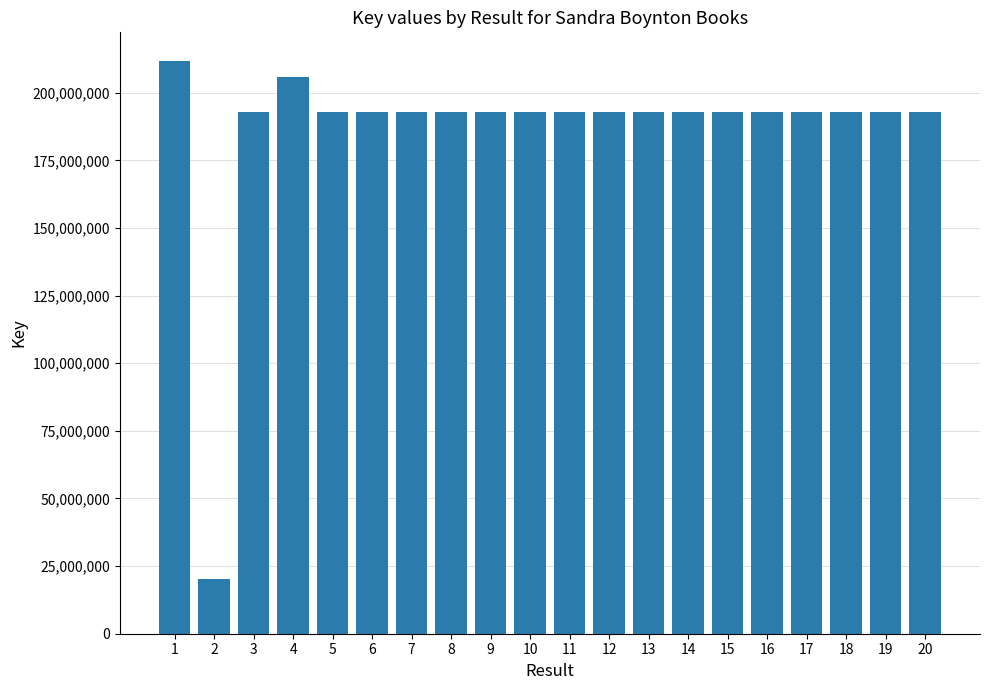

What is the maximum value shown in the chart?

211719660